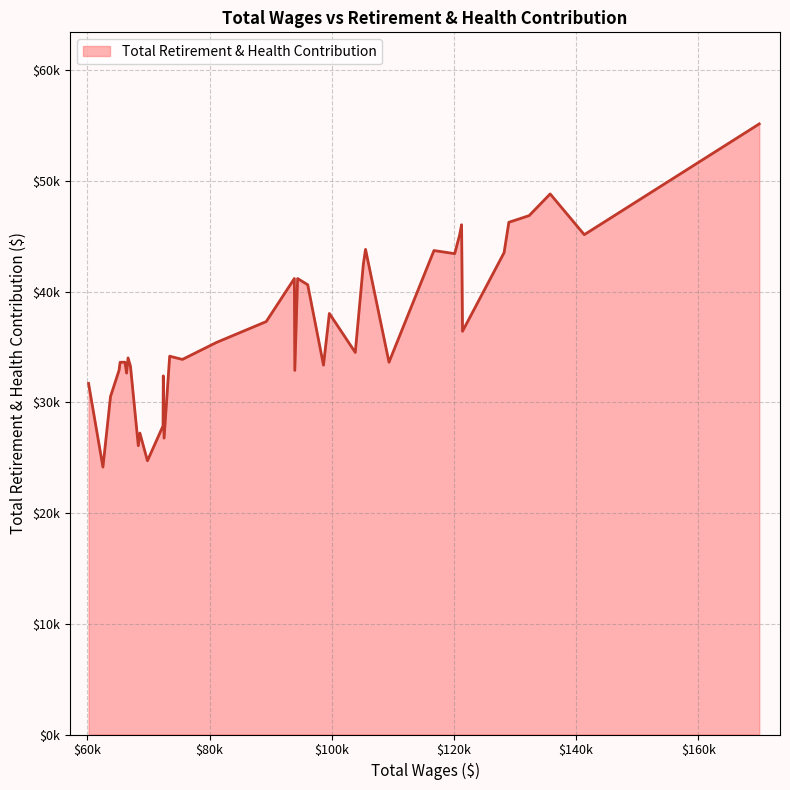

Does the chart display data point markers on the line(s)?

No